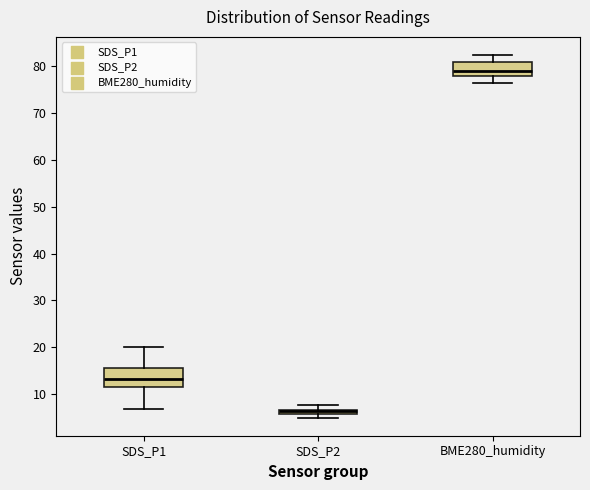

Where does the upper whisker of the box for BME280_humidity end on the y-axis? The values are not printed on the chart, so give them approximately, as read against the axis.

82